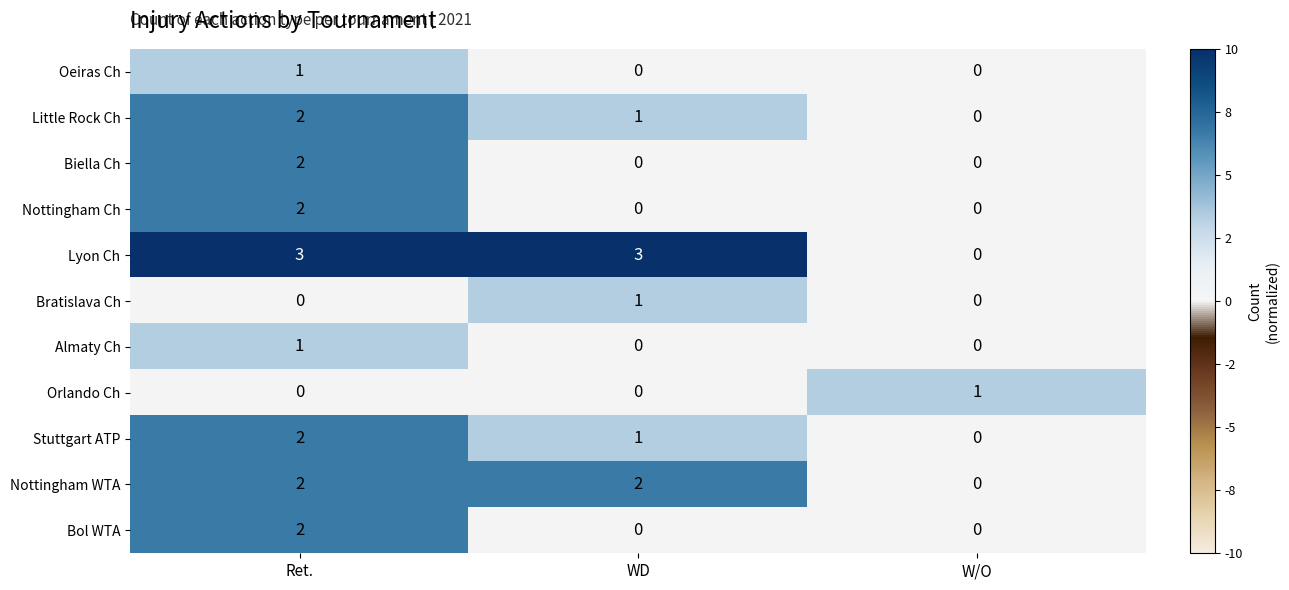

Which series has the largest range (max minus min)?

Lyon Ch